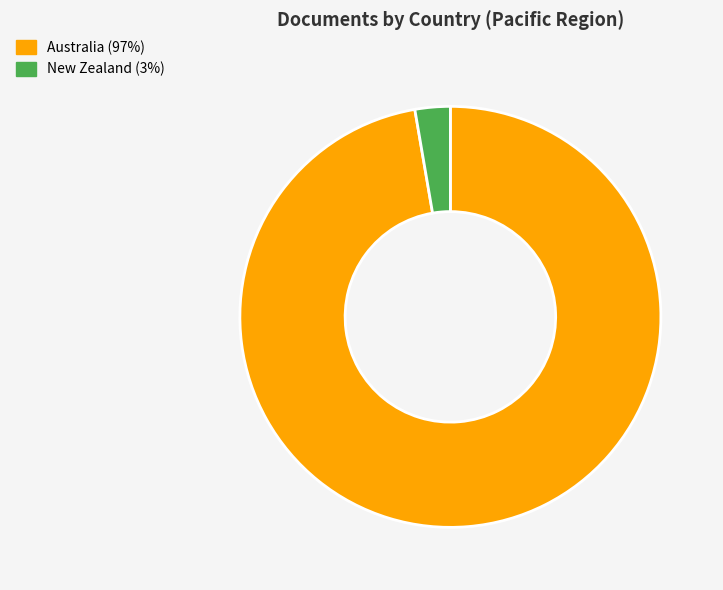

Combined, do New Zealand (3%) and Australia (97%) account for over 50%?

Yes